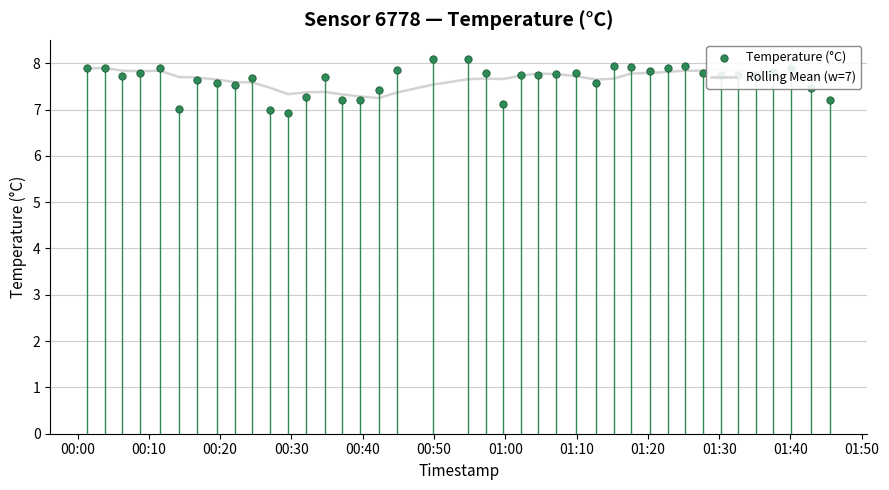

Which series contains the highest Y value?

Temperature (°C)